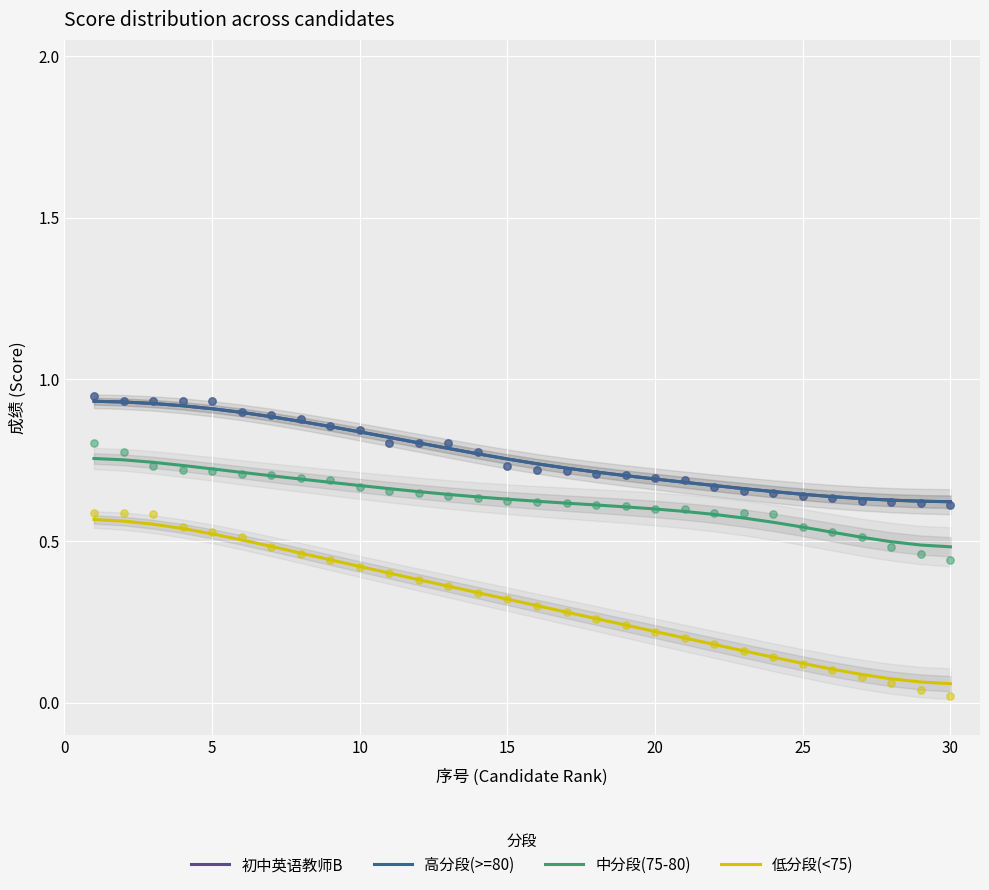

Which series has the largest total across all categories?

初中英语教师B